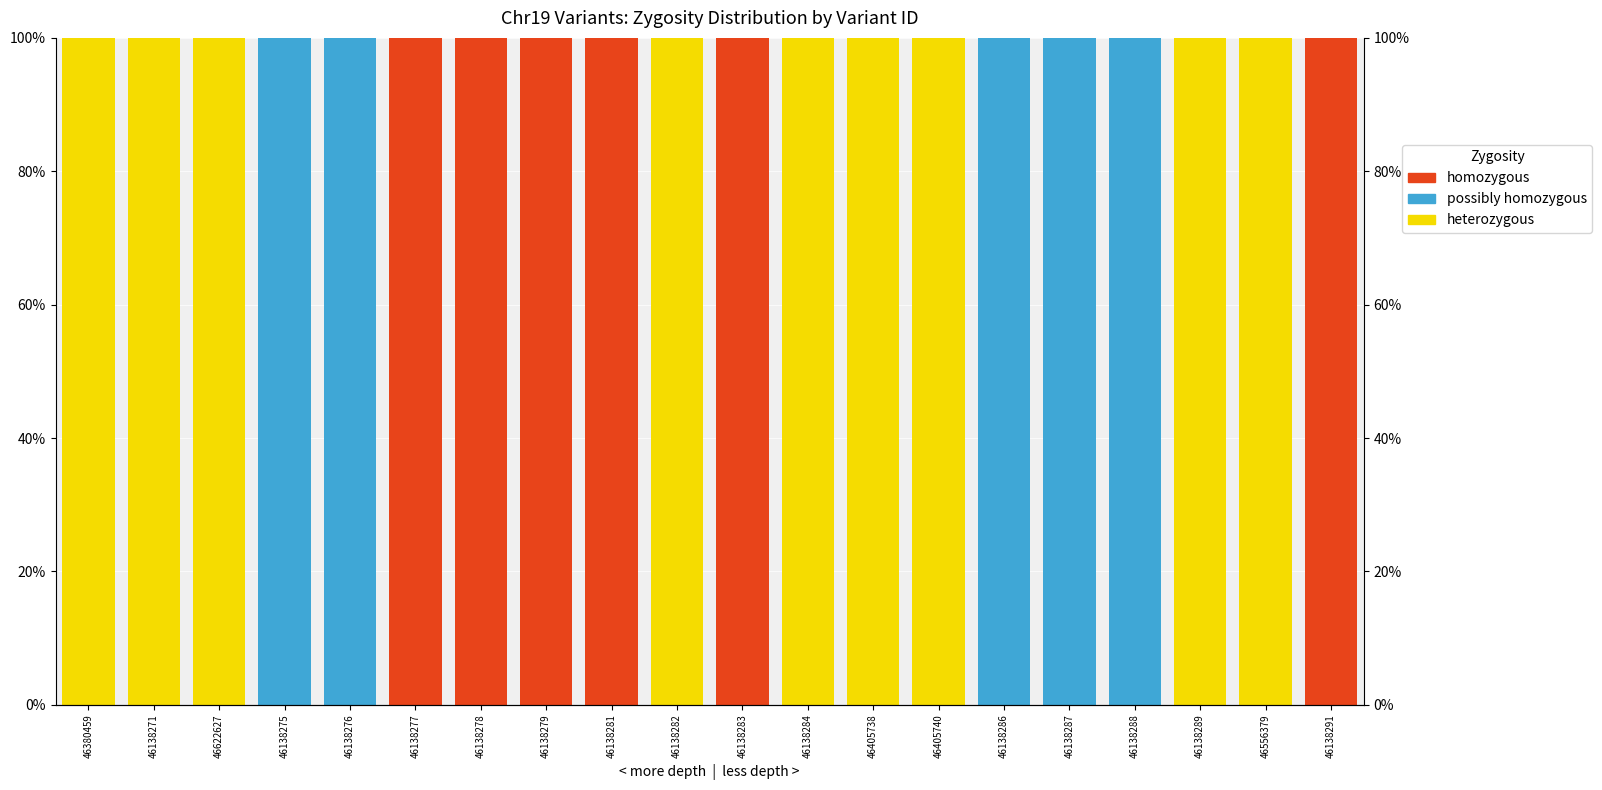

What is the approximate value of possibly homozygous at 46138286?

100